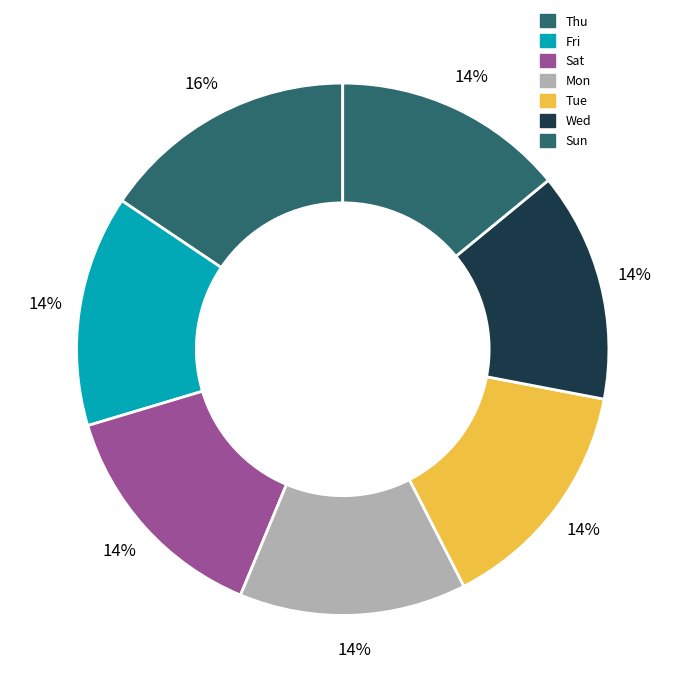

How many slices are in this pie chart?

7